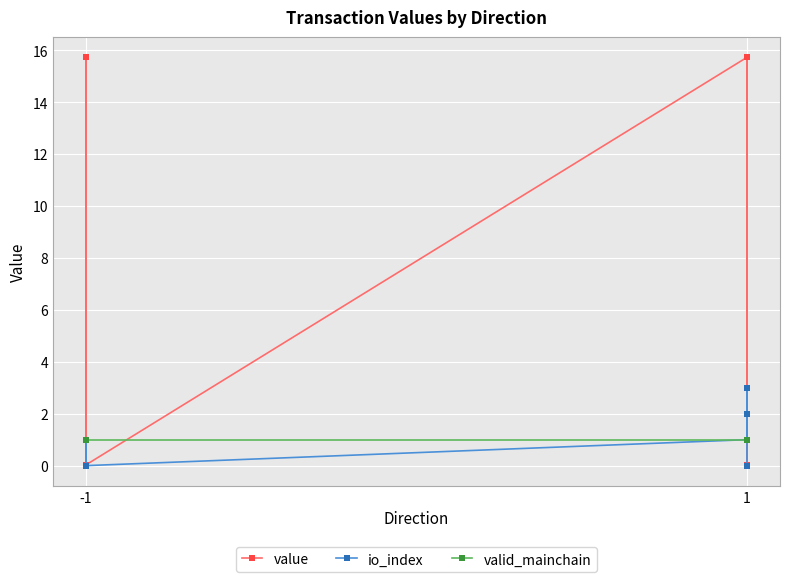

How many io_index values are between 0 and 2?

7